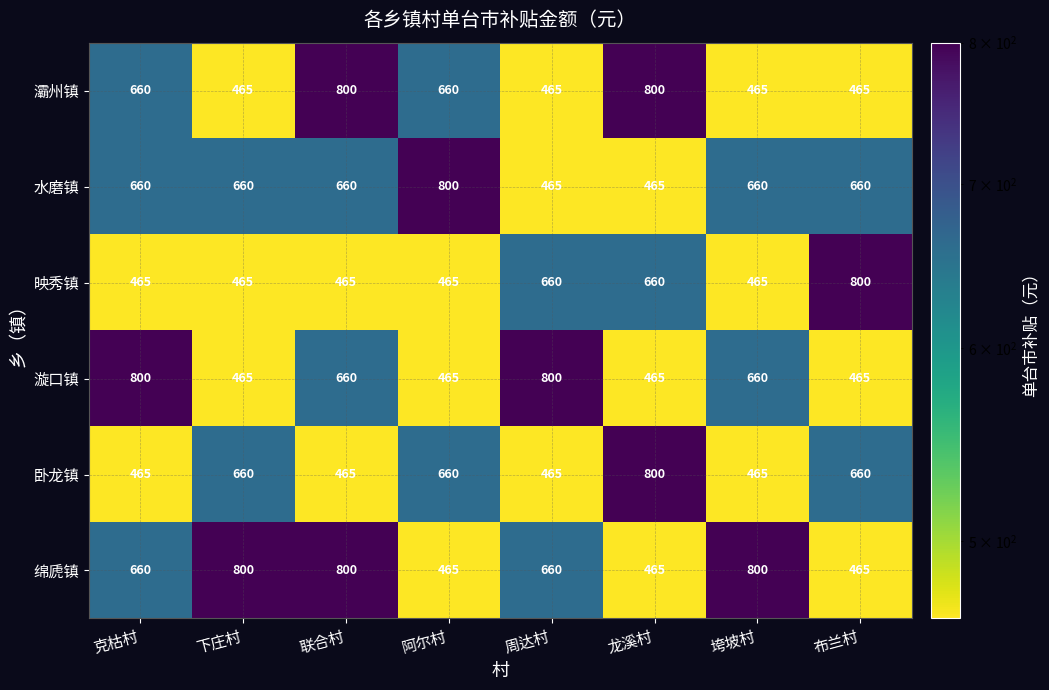

What is the lowest value of the 映秀镇 series?

465